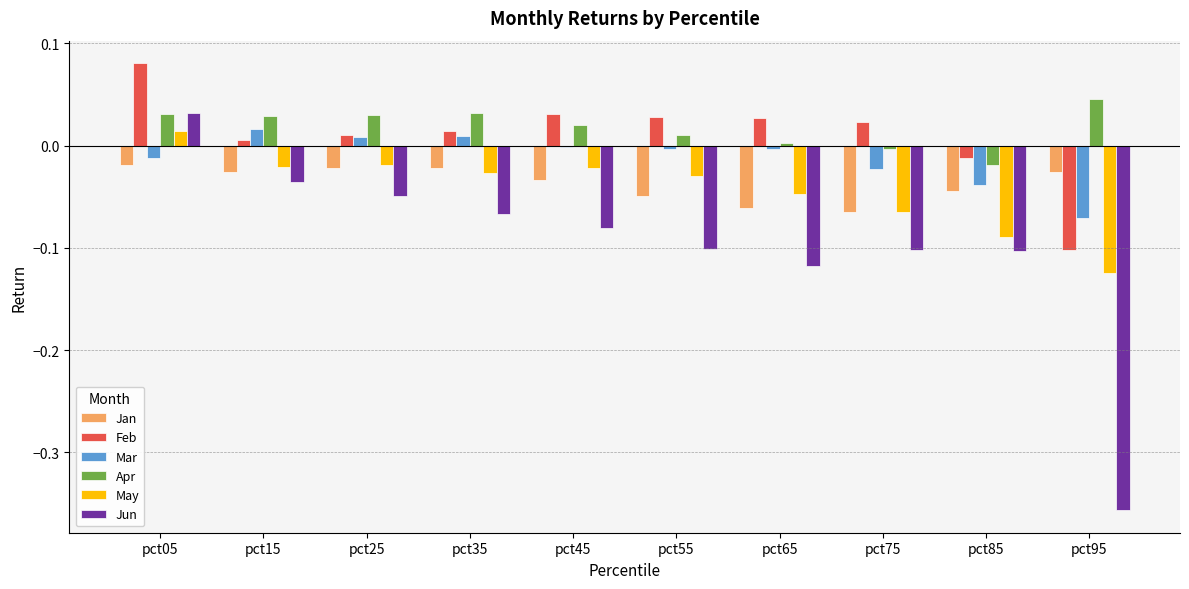

Are the bars horizontal?

No